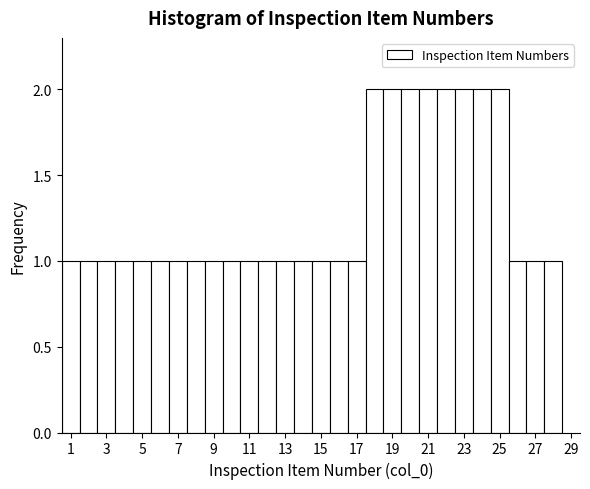

How tall is the bar that spans 27.5 to 28.5 on the x-axis? Neither the bar edges nor the heights are printed on the chart, so give them approximately, as read against the axes.

1